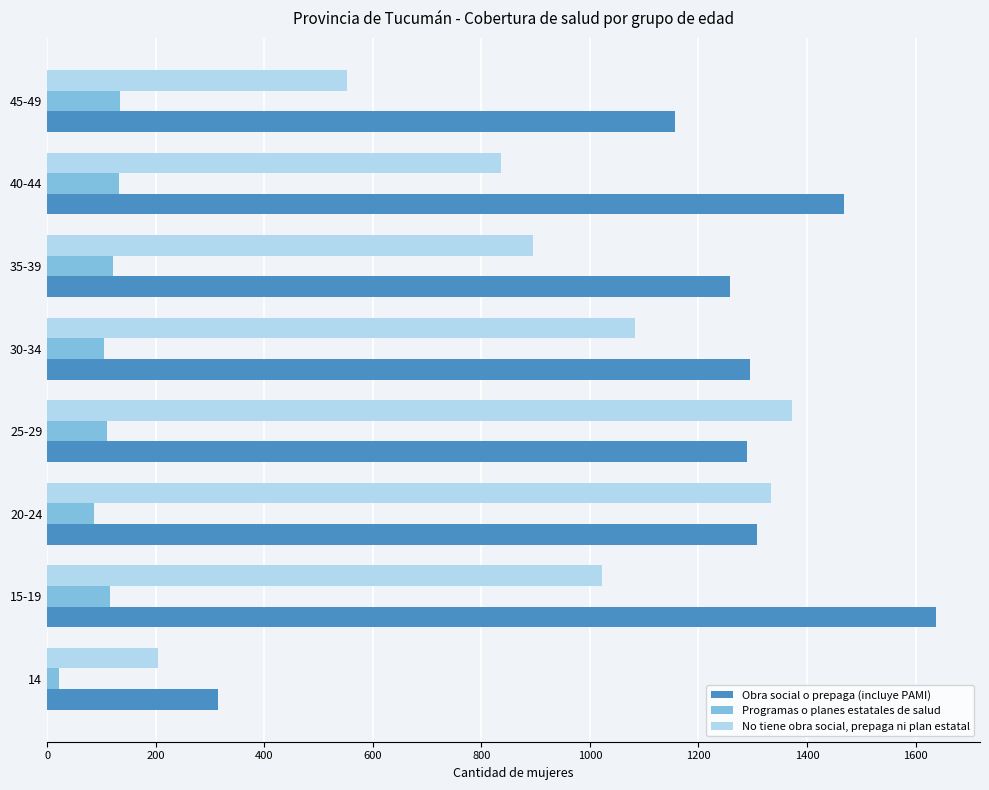

The Obra social o prepaga (incluye PAMI) series shows 2191 at 35-39. True or false?

False